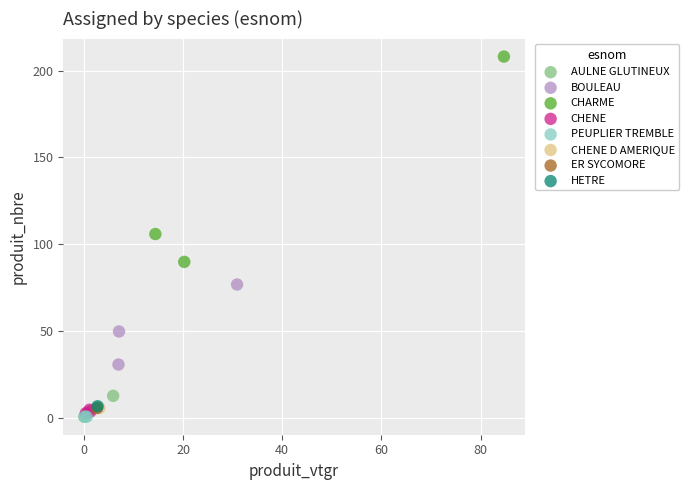

What are all the series names shown in the legend?

AULNE GLUTINEUX, BOULEAU, CHARME, CHENE, PEUPLIER TREMBLE, CHENE D AMERIQUE, ER SYCOMORE, HETRE